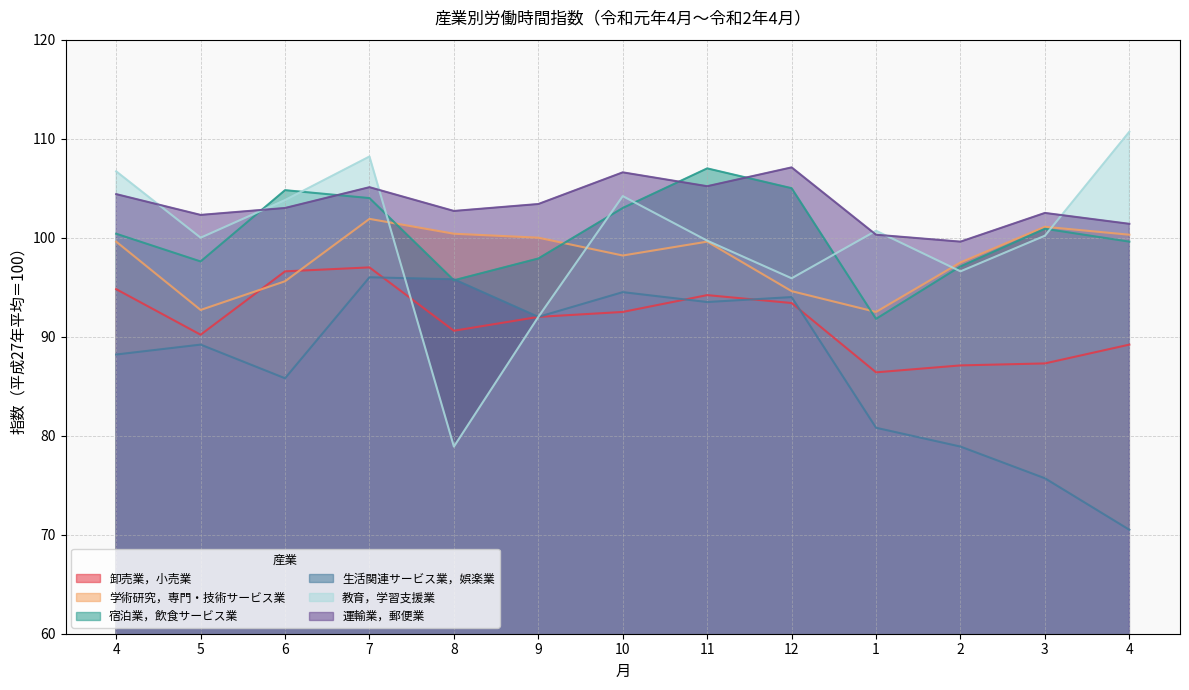

What is the sum of the 生活関連サービス業，娯楽業 values at 6 and 2?

164.7